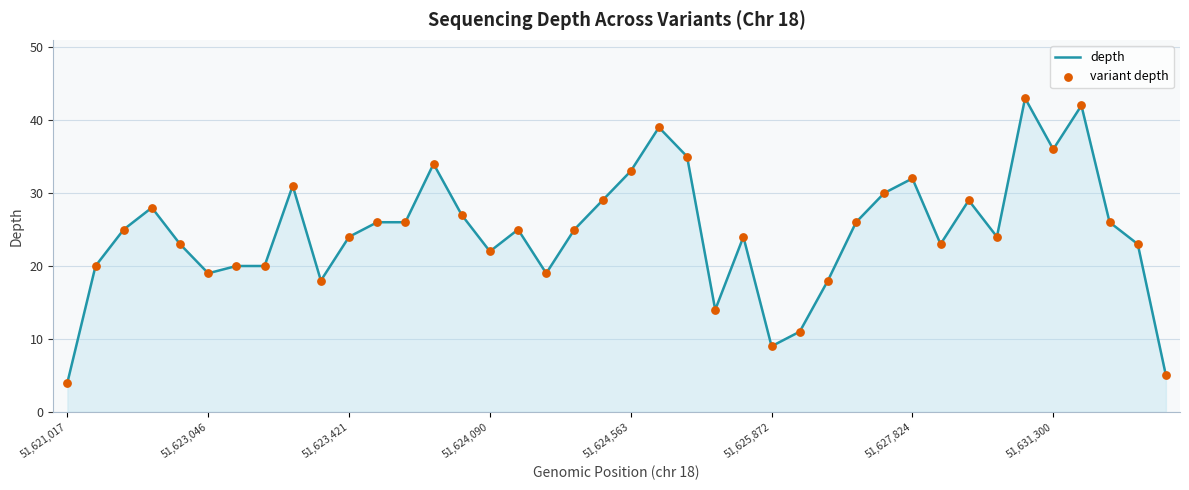

What is the greatest value displayed?

43